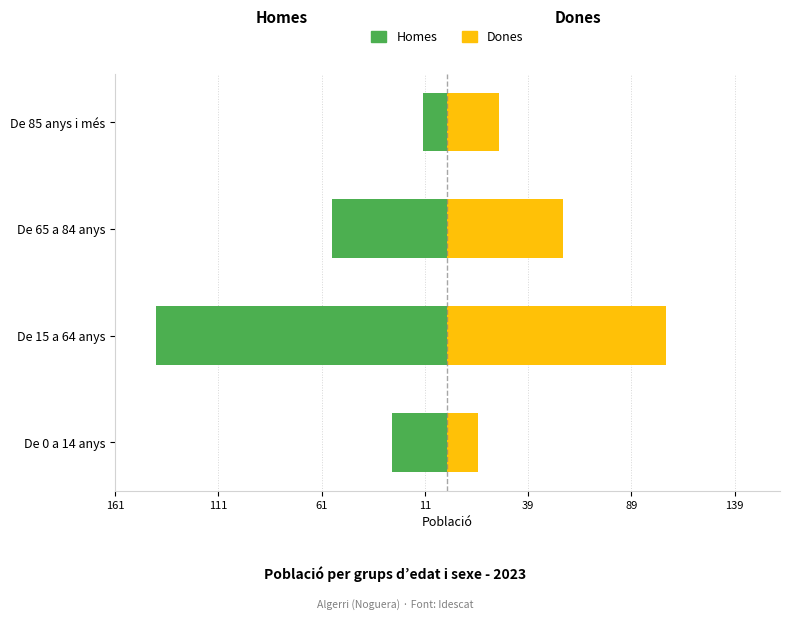

What are all the series names shown in the legend?

Homes, Dones